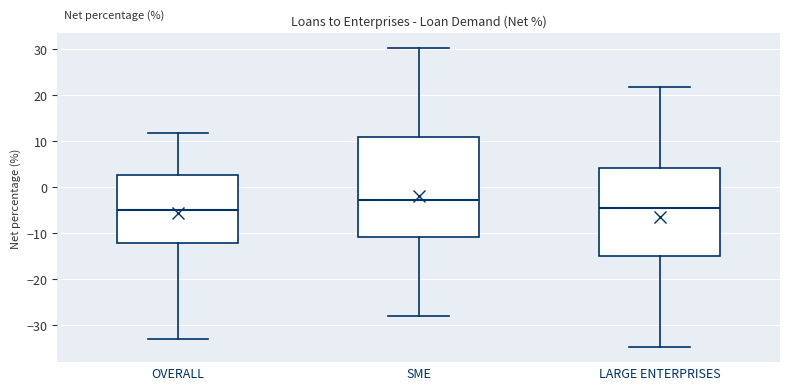

Reading left to right, read every box against the y-axis: the position of its median line, the range the box covers, and the ends of its whiskers. The values are not printed on the chart, so give them approximately, as read against the axis.

OVERALL: median -5, box -12 to 3, whiskers -33 to 12
SME: median -3, box -11 to 11, whiskers -28 to 30
LARGE ENTERPRISES: median -4, box -15 to 4, whiskers -35 to 22